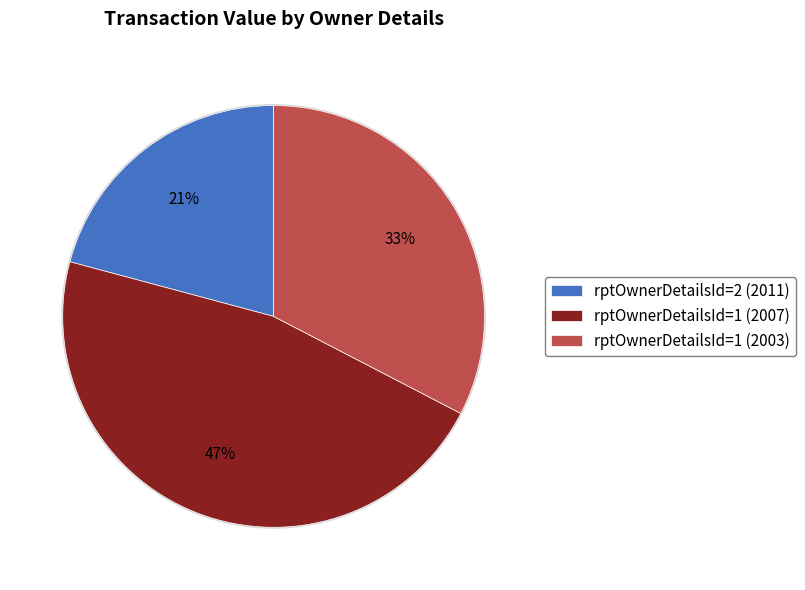

Is it true that rptOwnerDetailsId=1 (2003) is 27% of the pie?

False